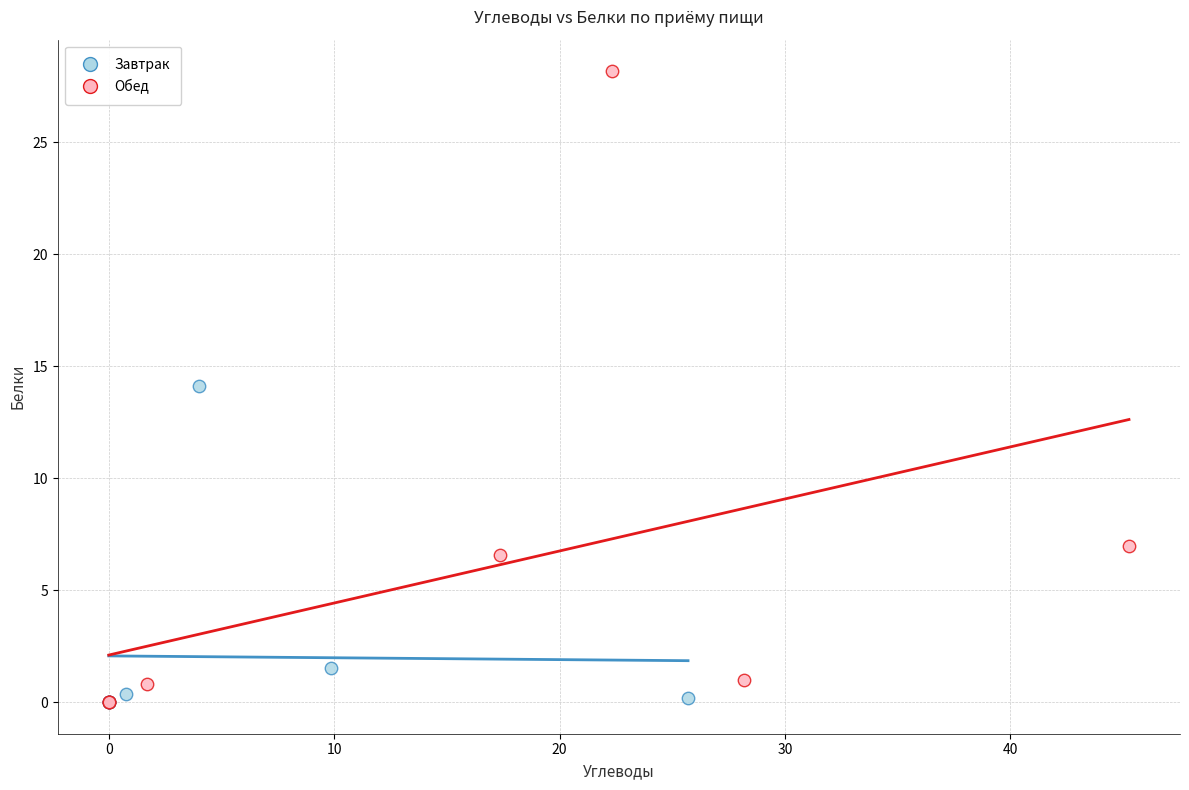

Which series reaches the maximum Y coordinate?

Обед